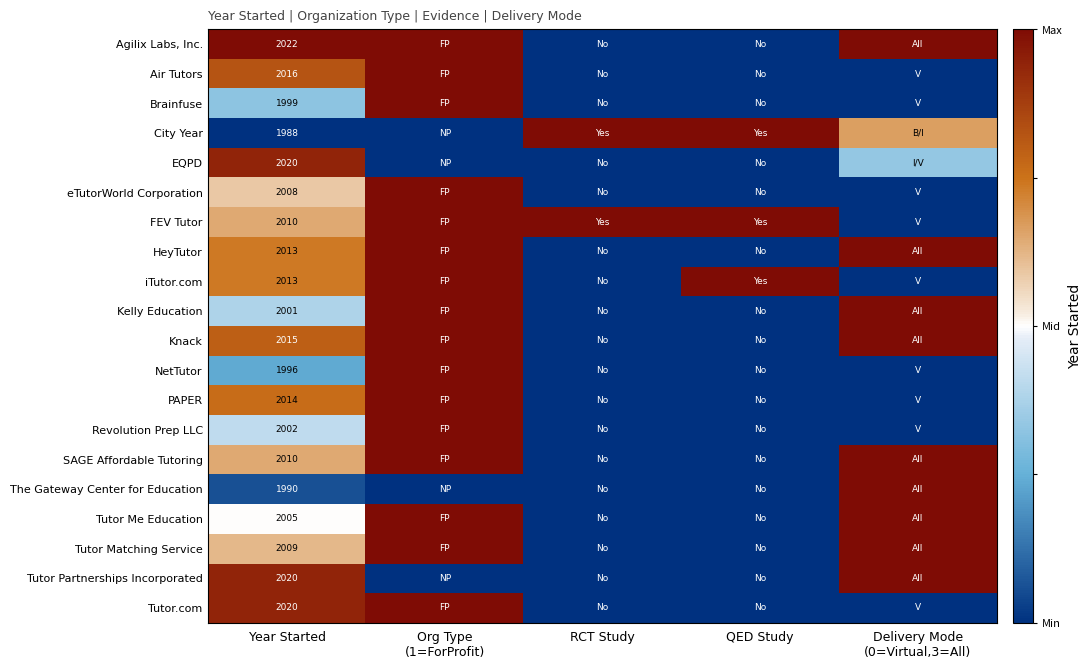

Which label corresponds to the smallest value in the chart?

RCT Study